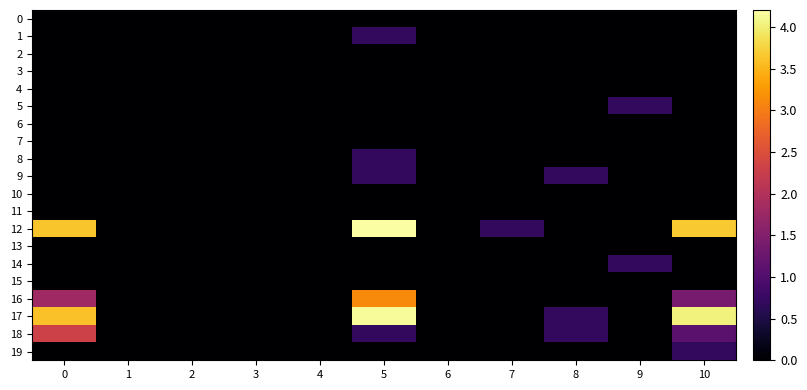

Between 2 and 9, which series saw the biggest shift?

5